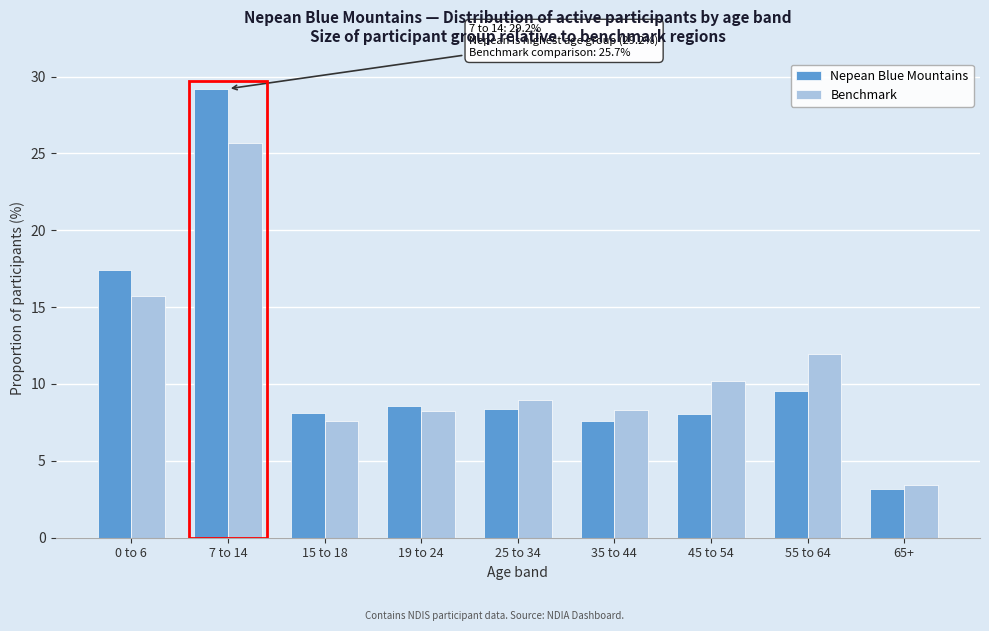

What is the smallest value displayed?

3.2